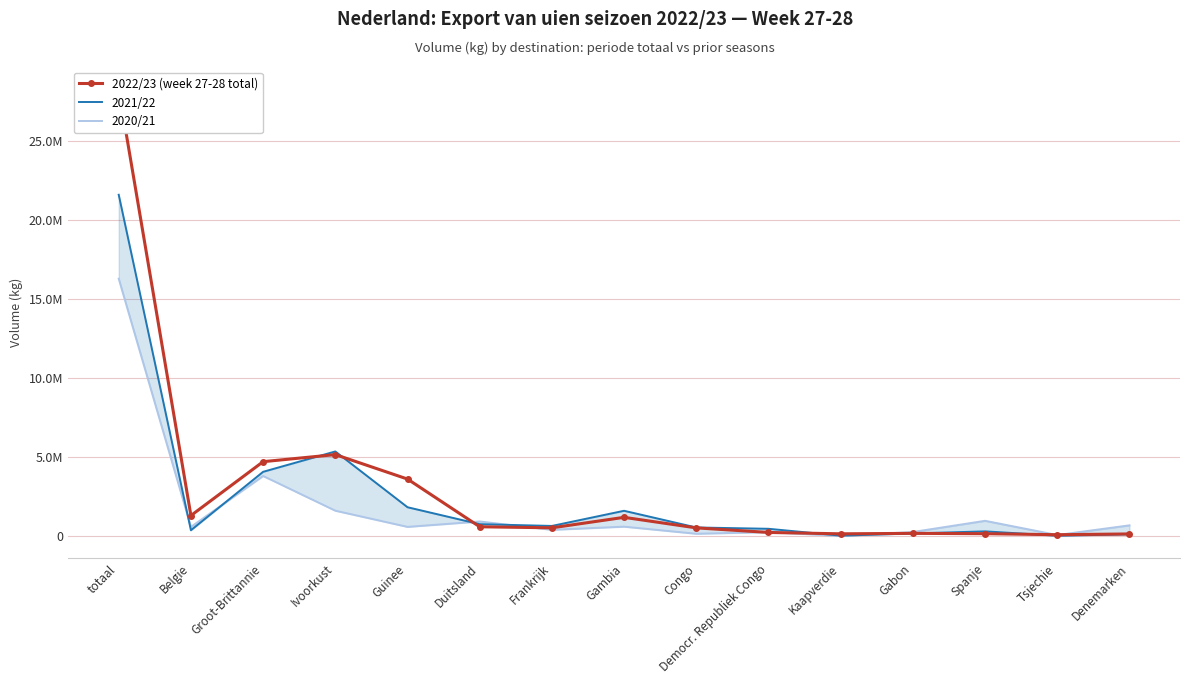

List the series in order of their peak value, lowest first.

2020/21, 2021/22, 2022/23 (week 27-28 total)